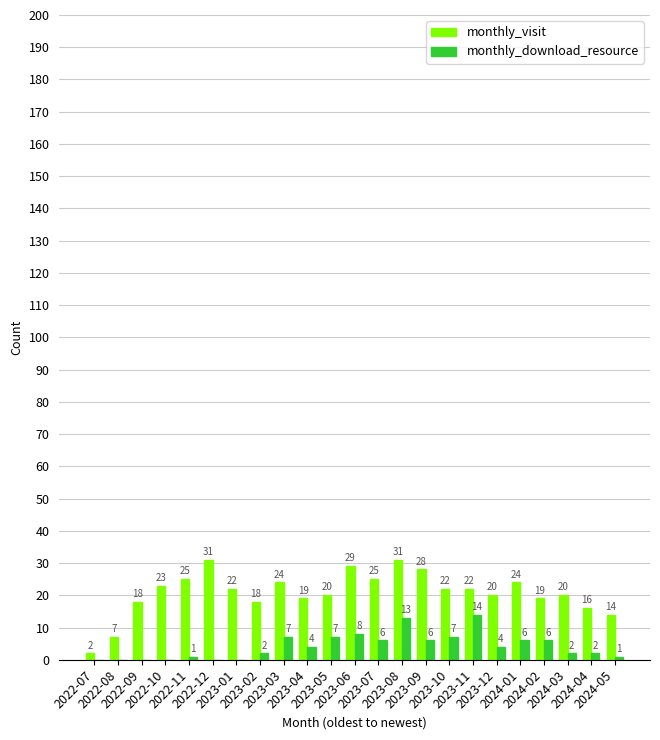

How many categories are shown in the chart?

23